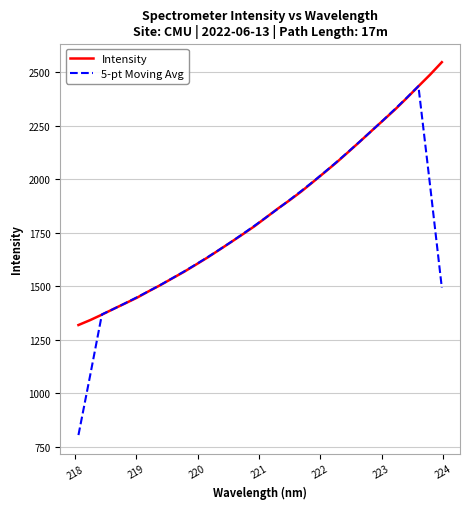

What is the maximum value shown in the chart?

2545.7